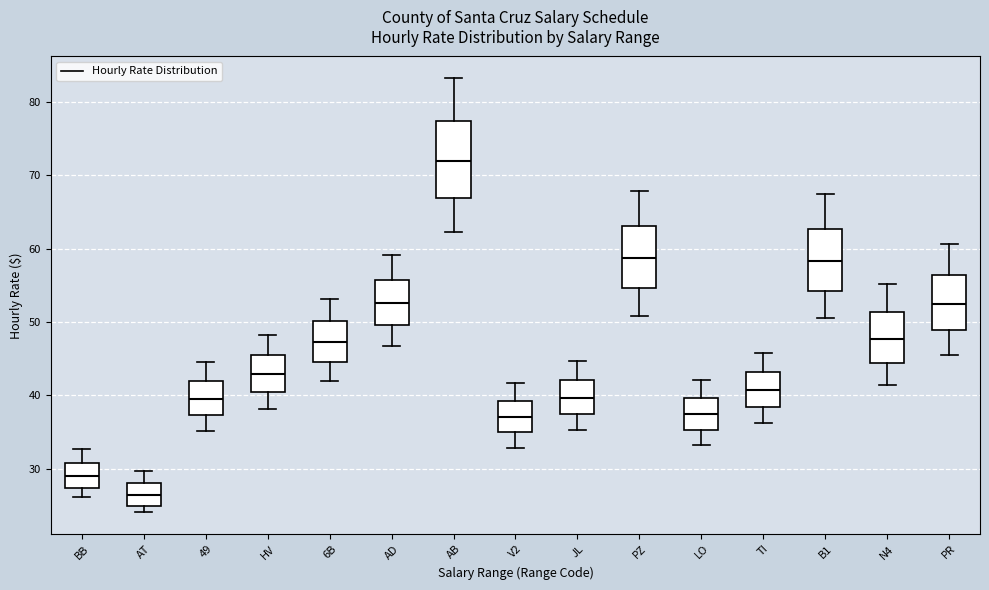

Which box is the tallest, from its lower edge to its upper edge?

AB